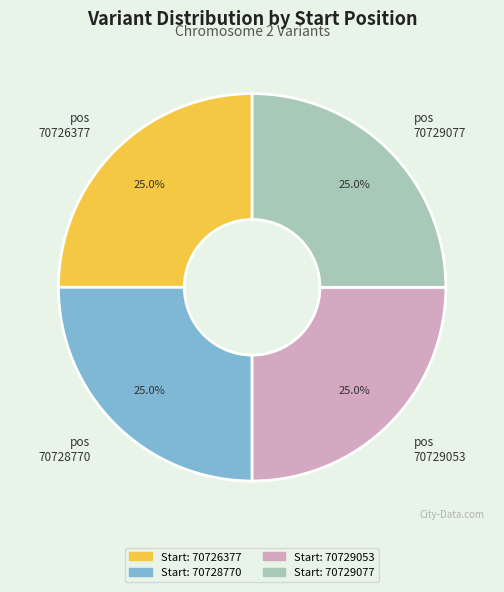

To the nearest percent, what is the average slice percentage?

25%